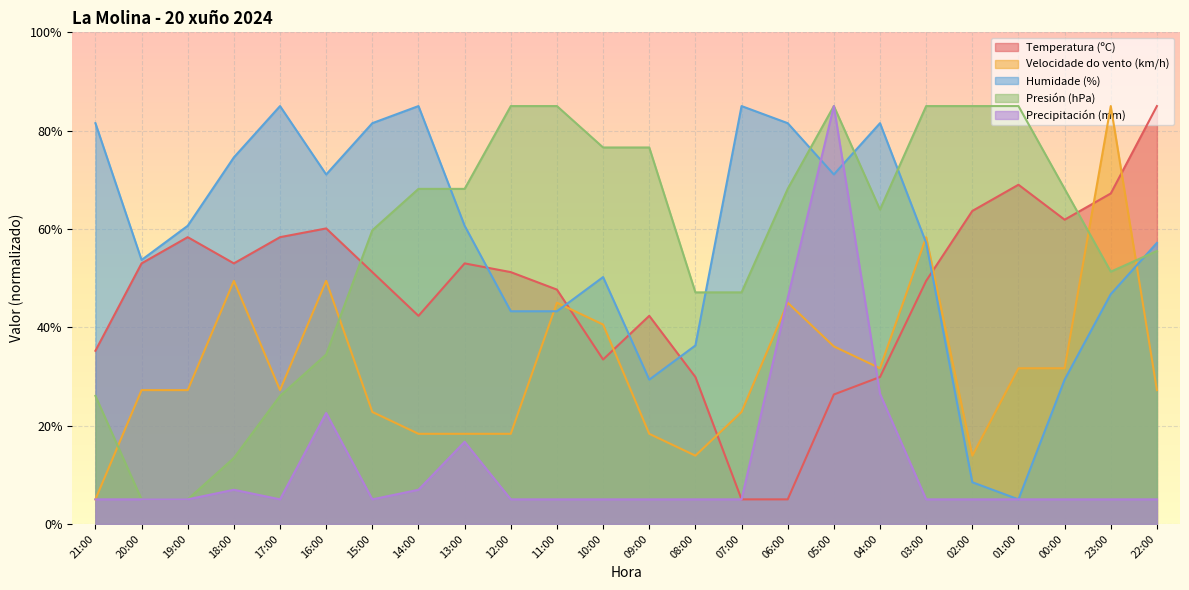

How many values in the Temperatura (ºC) series are below 51?

11